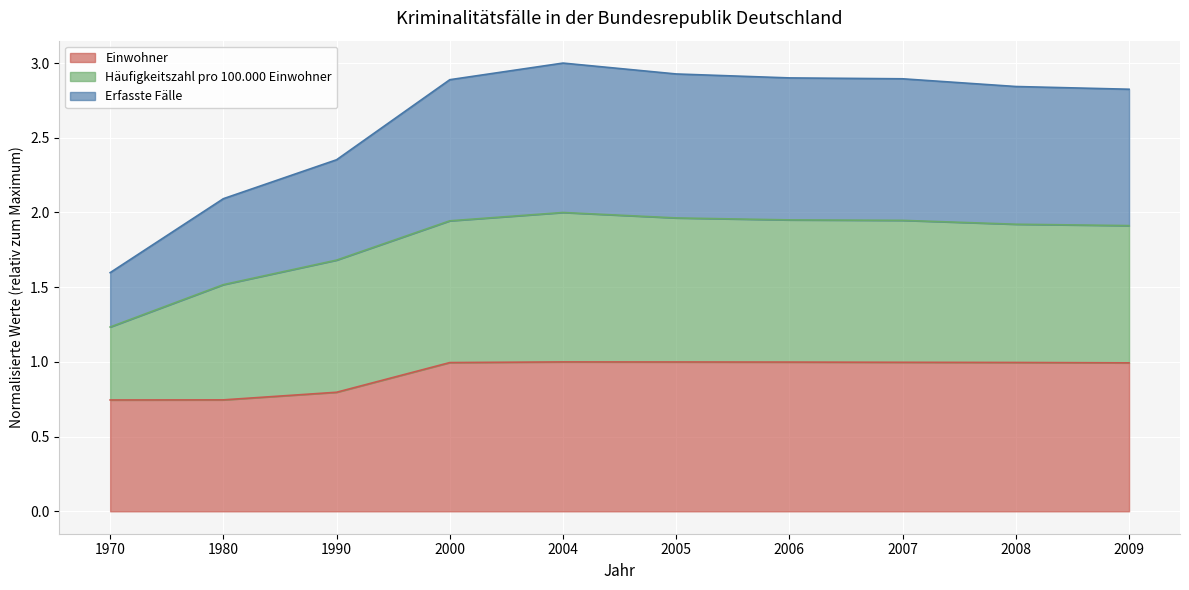

True or false: Einwohner has a value of 1.0 at 2007.

True